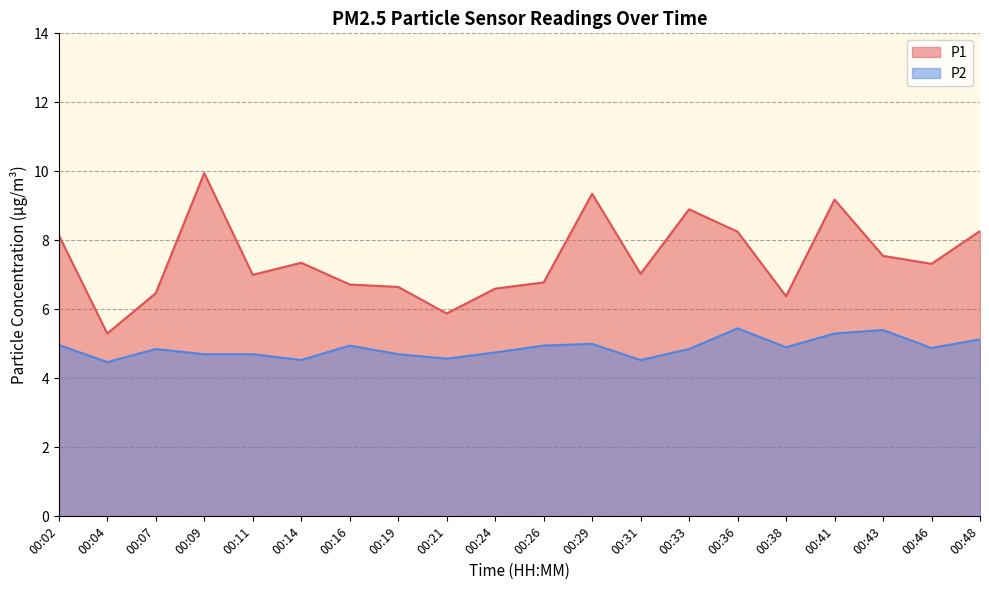

True or false: P1 and P2 cross at least once.

False